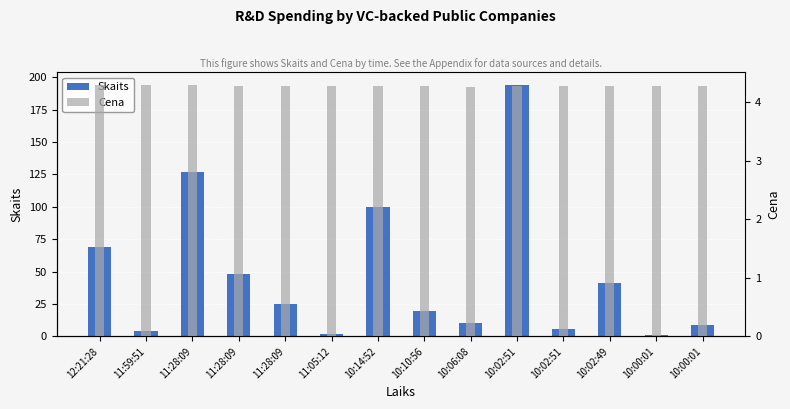

What is the sum of all Cena values?

59.9